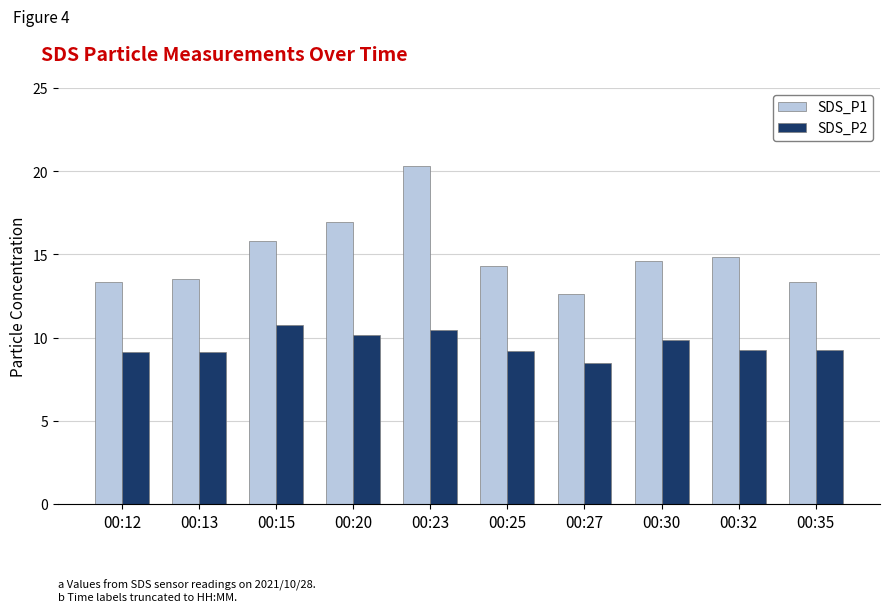

Between 00:30 and 00:35, which series saw the biggest shift?

SDS_P1